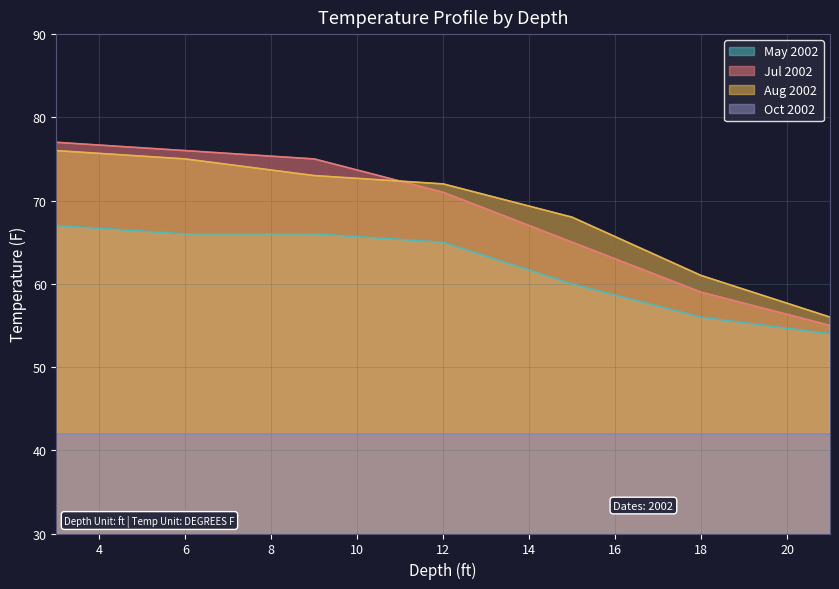

What is the minimum value shown in the chart?

42